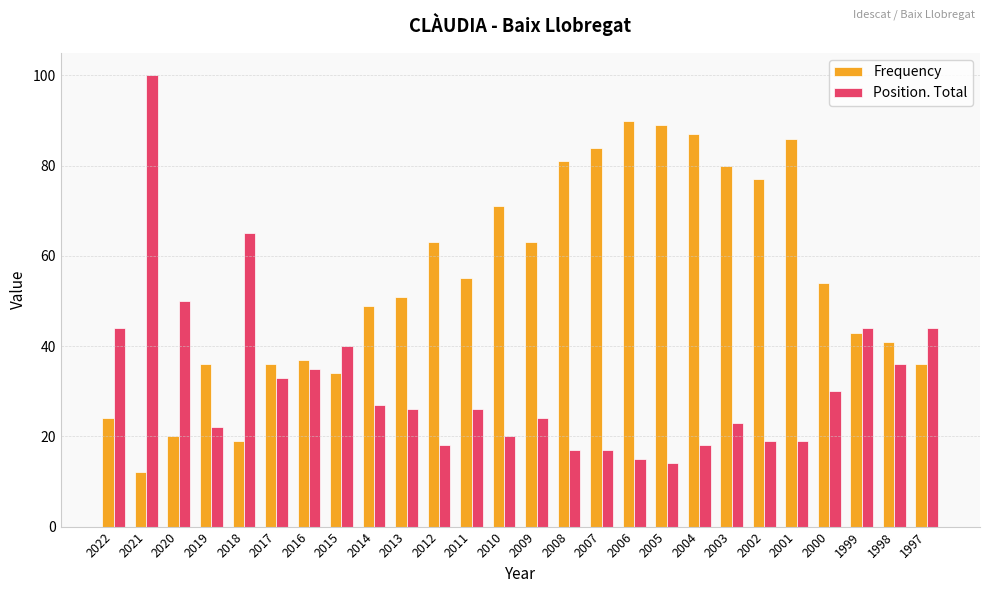

Is it true that Frequency equals 81 at 2008?

True